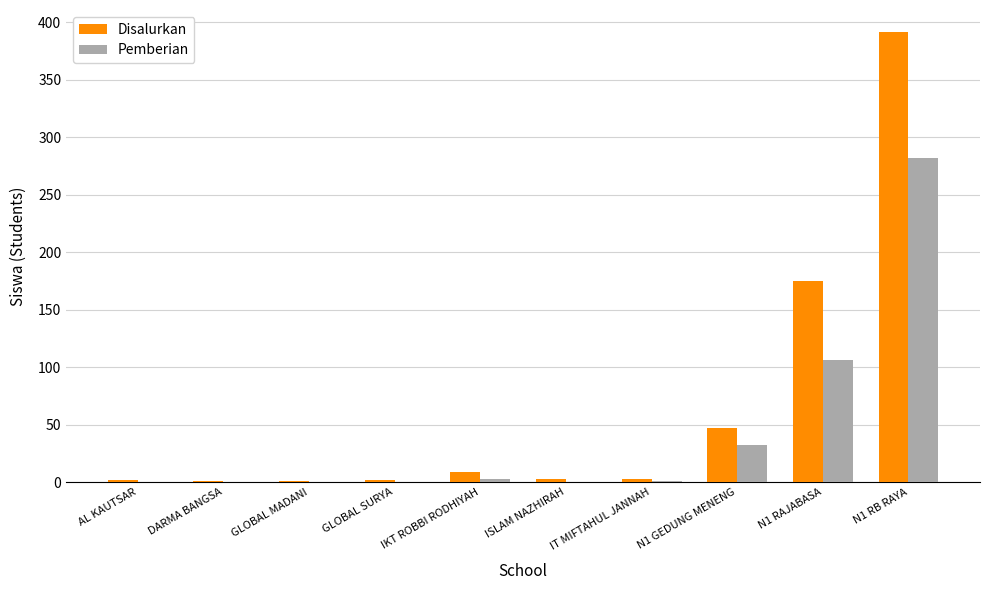

Which series changed the most between GLOBAL MADANI and N1 GEDUNG MENENG?

Disalurkan